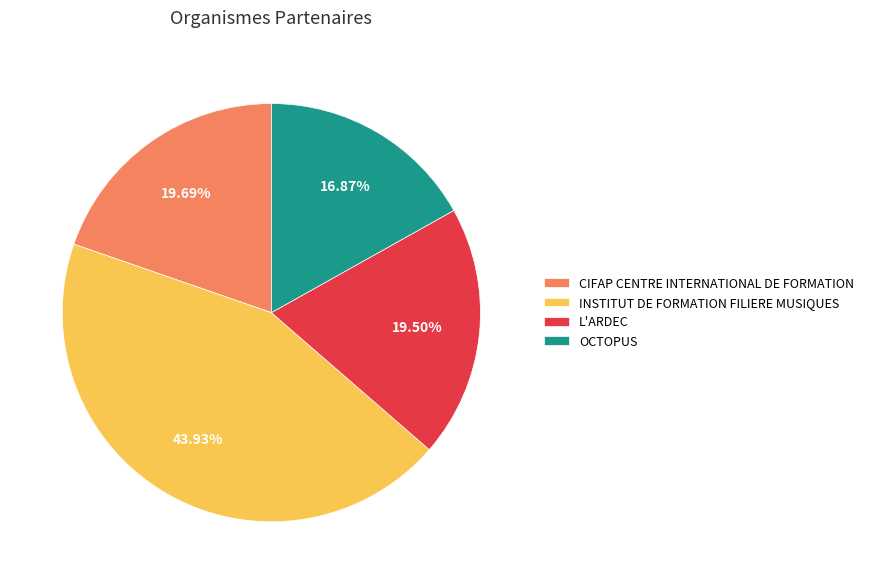

Which slice is the largest?

INSTITUT DE FORMATION FILIERE MUSIQUES